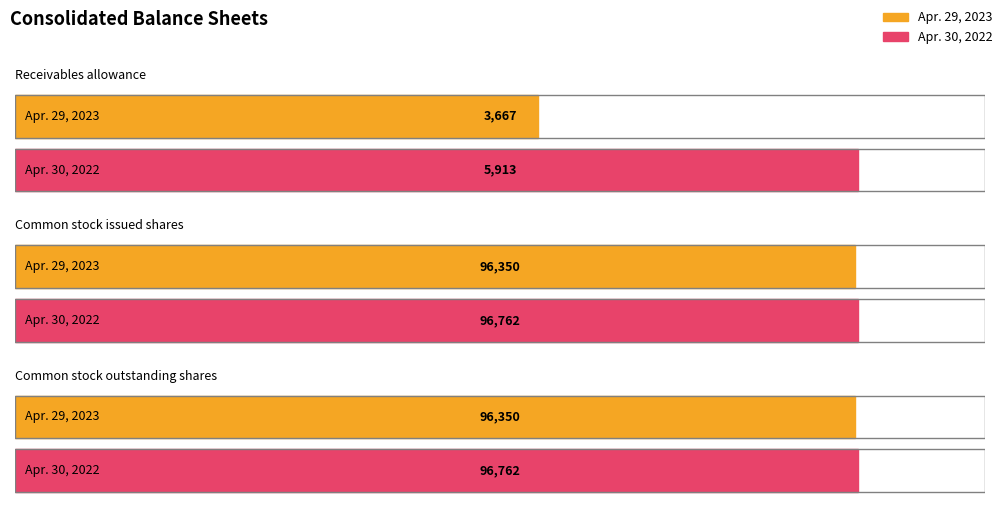

At which category is the sum across all series the highest?

Common stock issued shares